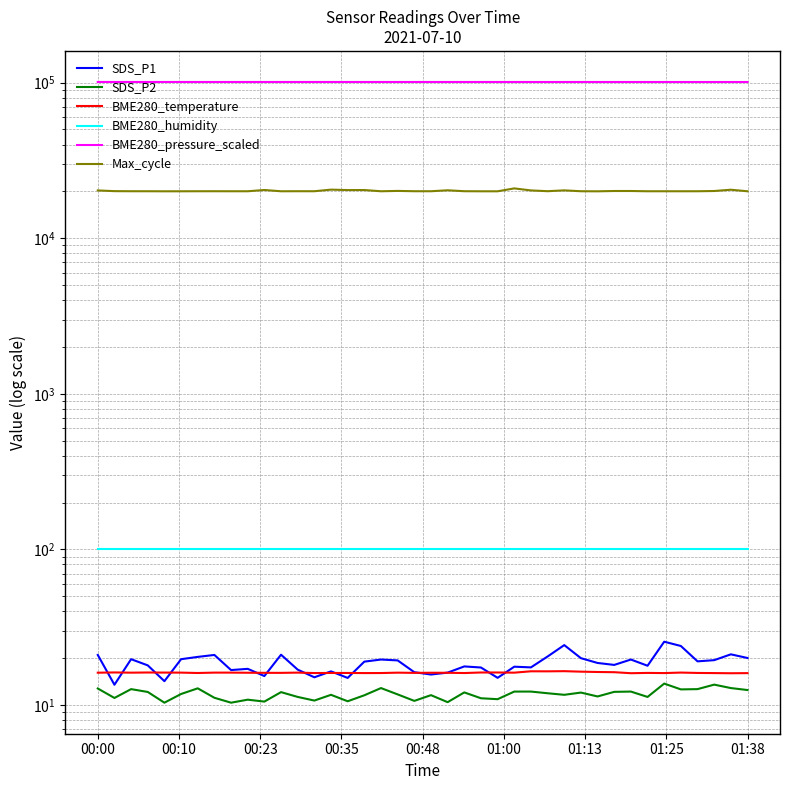

How many lines are shown in the chart?

6